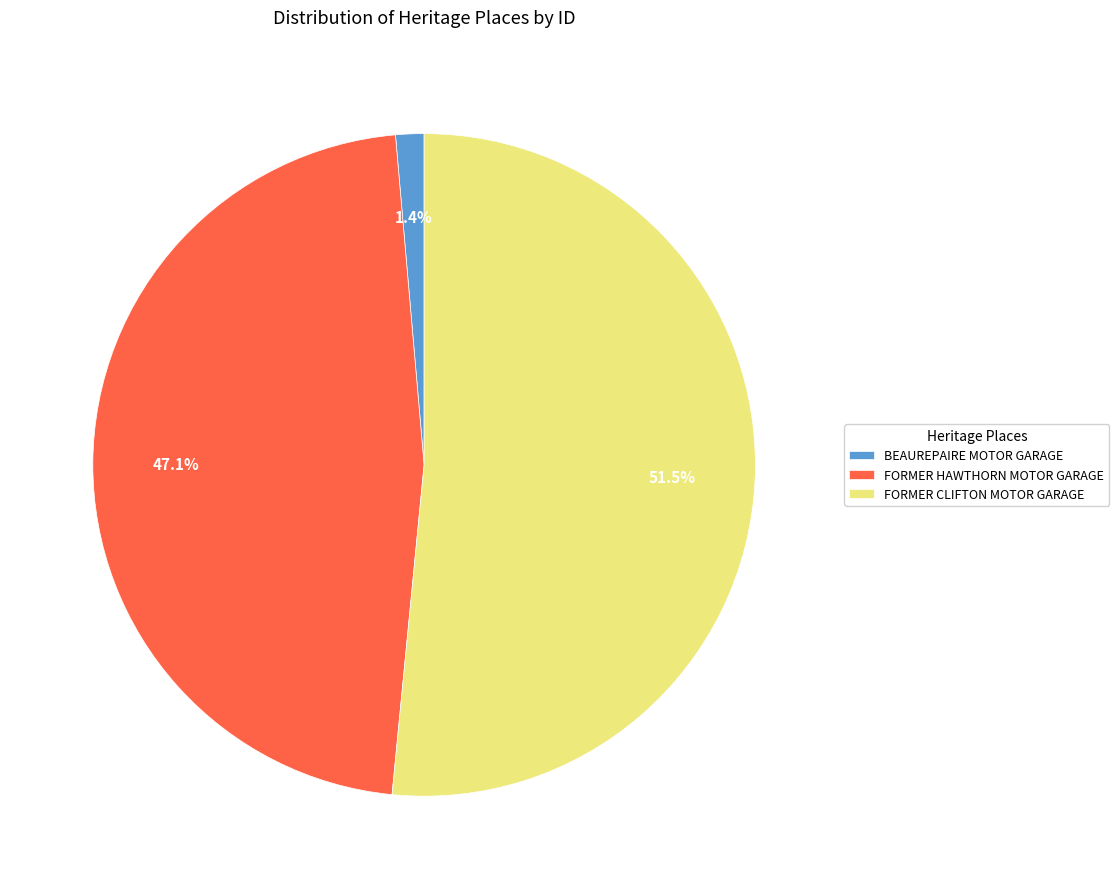

Does FORMER CLIFTON MOTOR GARAGE represent more than half of the total?

Yes